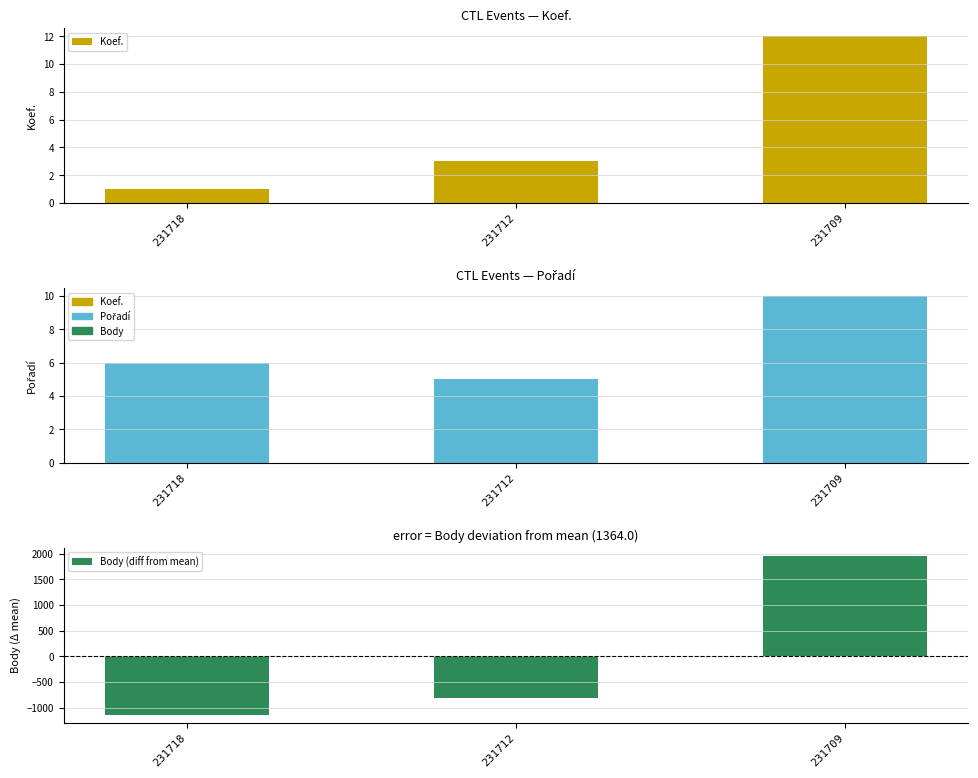

Reading right to left, transcribe all the data shown in this chart.

Koef.: 231709=12	231712=3	231718=1
Pořadí: 231709=10	231712=5	231718=6
Body (diff from mean): 231709=1961	231712=-823	231718=-1138